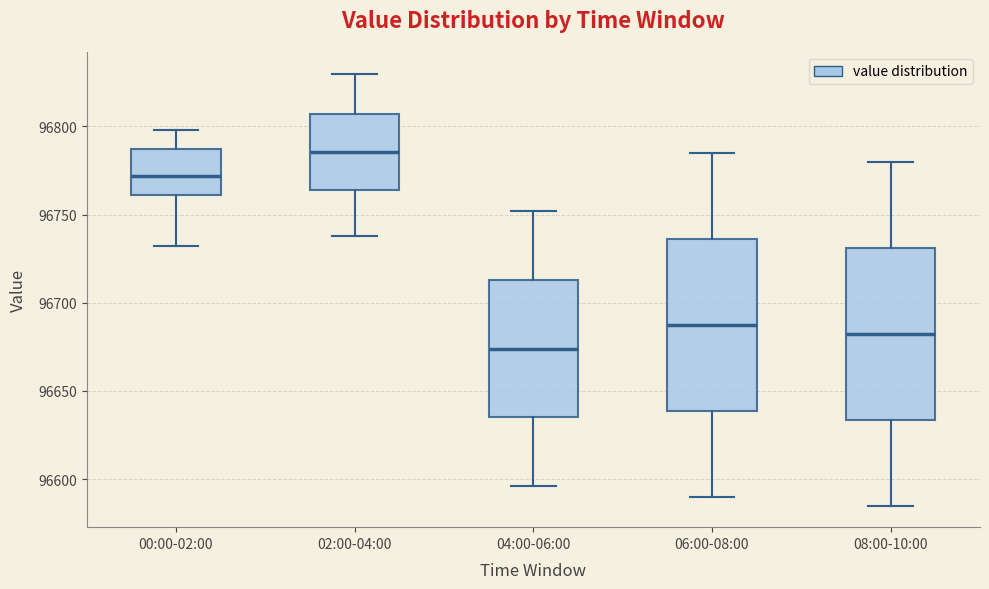

Where does the upper whisker of the box for 04:00-06:00 end on the y-axis? The values are not printed on the chart, so give them approximately, as read against the axis.

96750